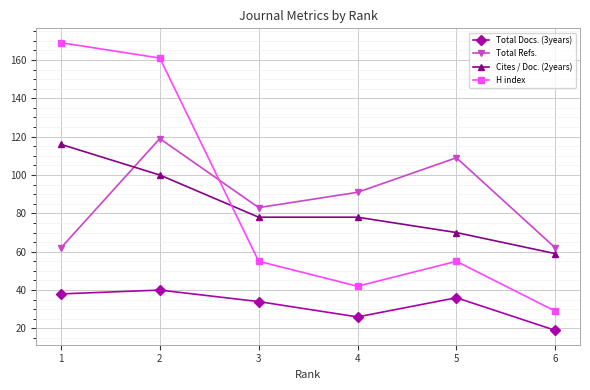

After their last crossing, which series has the higher values: Total Refs. or H index?

Total Refs.